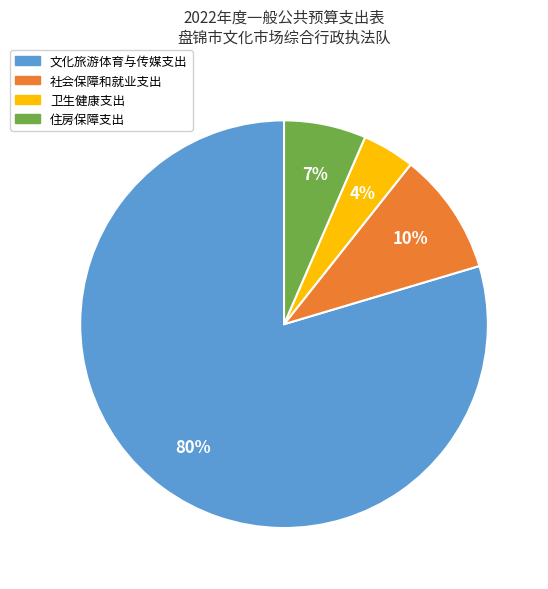

Do 住房保障支出 and 文化旅游体育与传媒支出 together represent more than half of the pie?

Yes